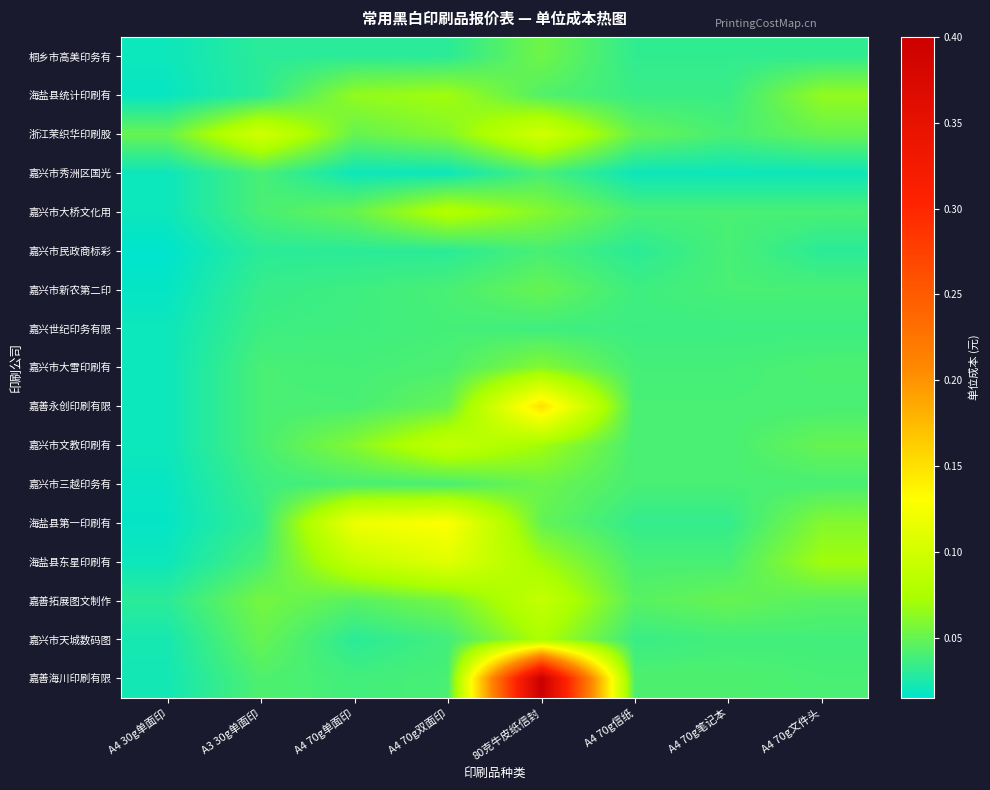

Which series has the widest spread of values?

嘉善海川印刷有限